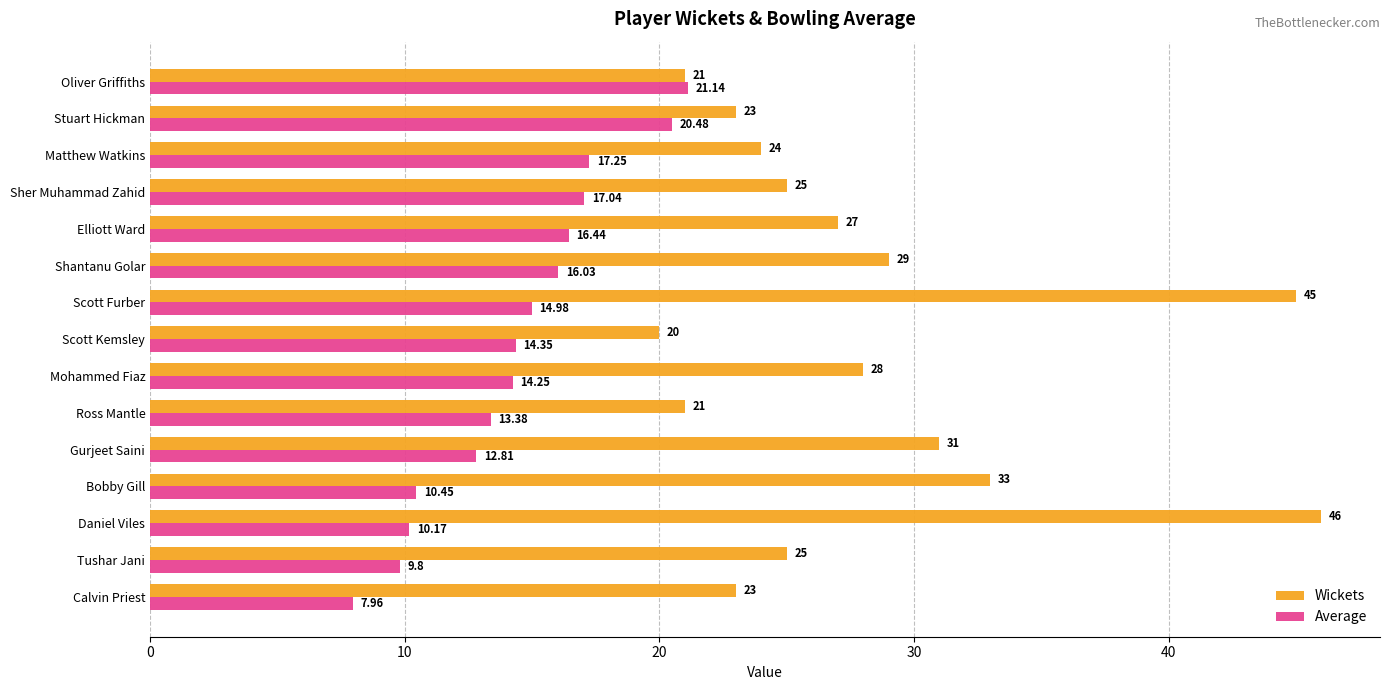

Is the value of Wickets at Ross Mantle greater than the value of Average at Elliott Ward?

Yes